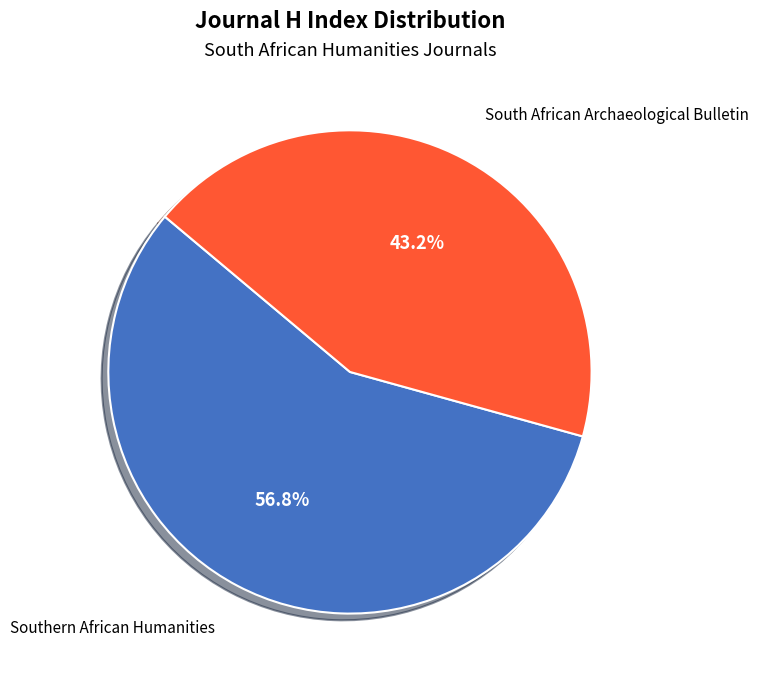

Is South African Archaeological Bulletin the majority of the pie?

No